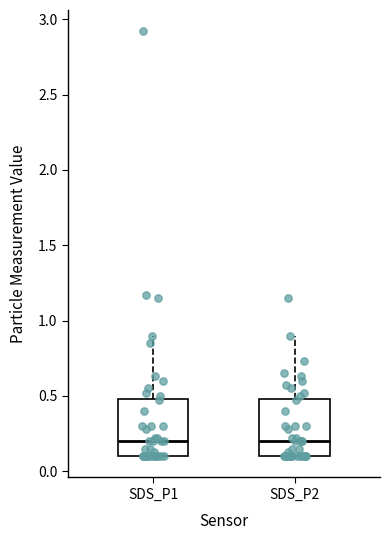

Where is the lower edge of the box for SDS_P1 on the y-axis? The values are not printed on the chart, so give them approximately, as read against the axis.

0.1